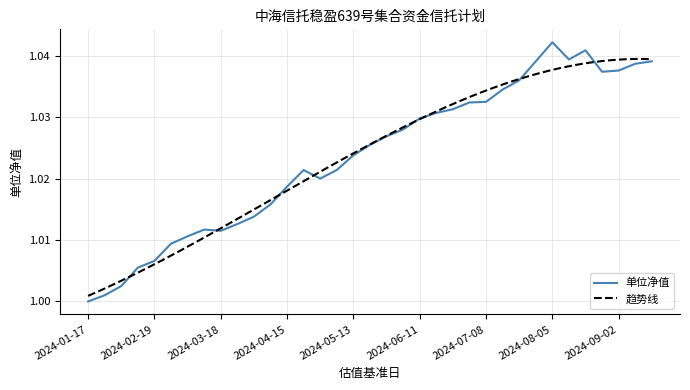

List the labels in order of value, smallest first.

2024-01-17, 2024-01-22, 2024-01-29, 2024-02-05, 2024-02-19, 2024-02-26, 2024-03-04, 2024-03-18, 2024-03-11, 2024-03-25, 2024-04-01, 2024-04-08, 2024-04-15, 2024-04-29, 2024-04-22, 2024-05-06, 2024-05-13, 2024-05-20, 2024-05-27, 2024-06-03, 2024-06-11, 2024-06-17, 2024-06-24, 2024-07-01, 2024-07-08, 2024-07-15, 2024-07-22, 2024-08-26, 2024-09-02, 2024-09-09, 2024-07-29, 2024-09-18, 2024-08-12, 2024-08-19, 2024-08-05